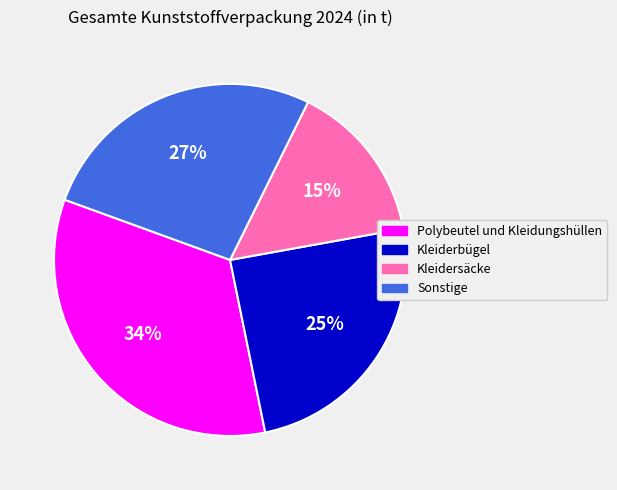

Which category has the smallest portion of the pie?

Kleidersäcke